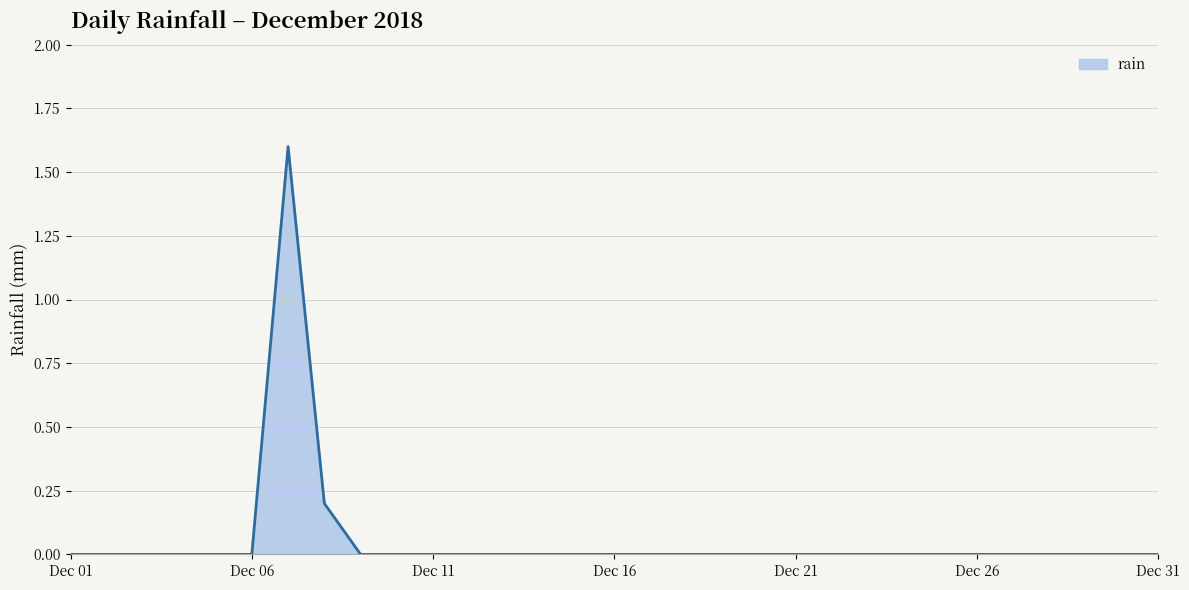

What is the maximum value shown in the chart?

1.6